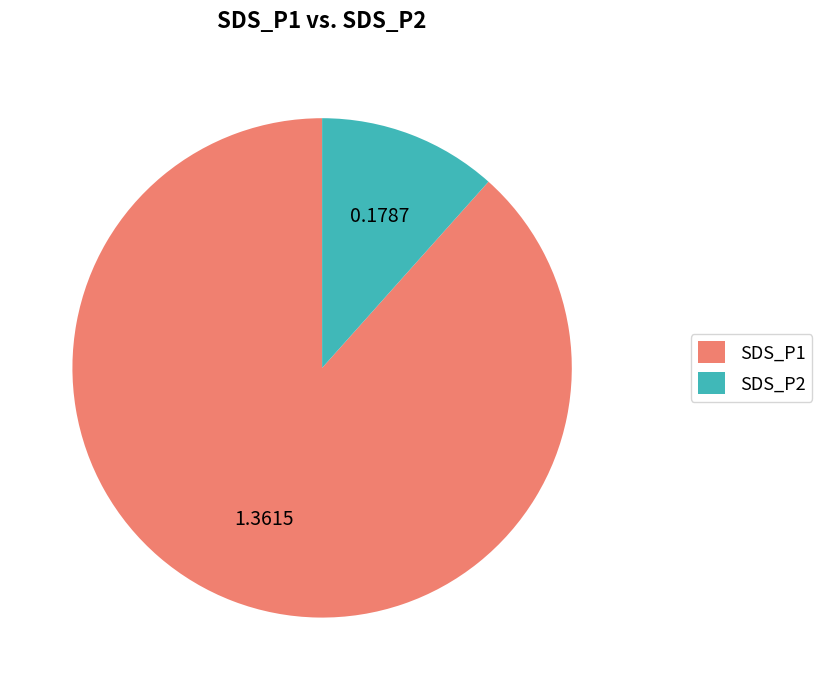

Do SDS_P2 and SDS_P1 together represent more than half of the pie?

Yes